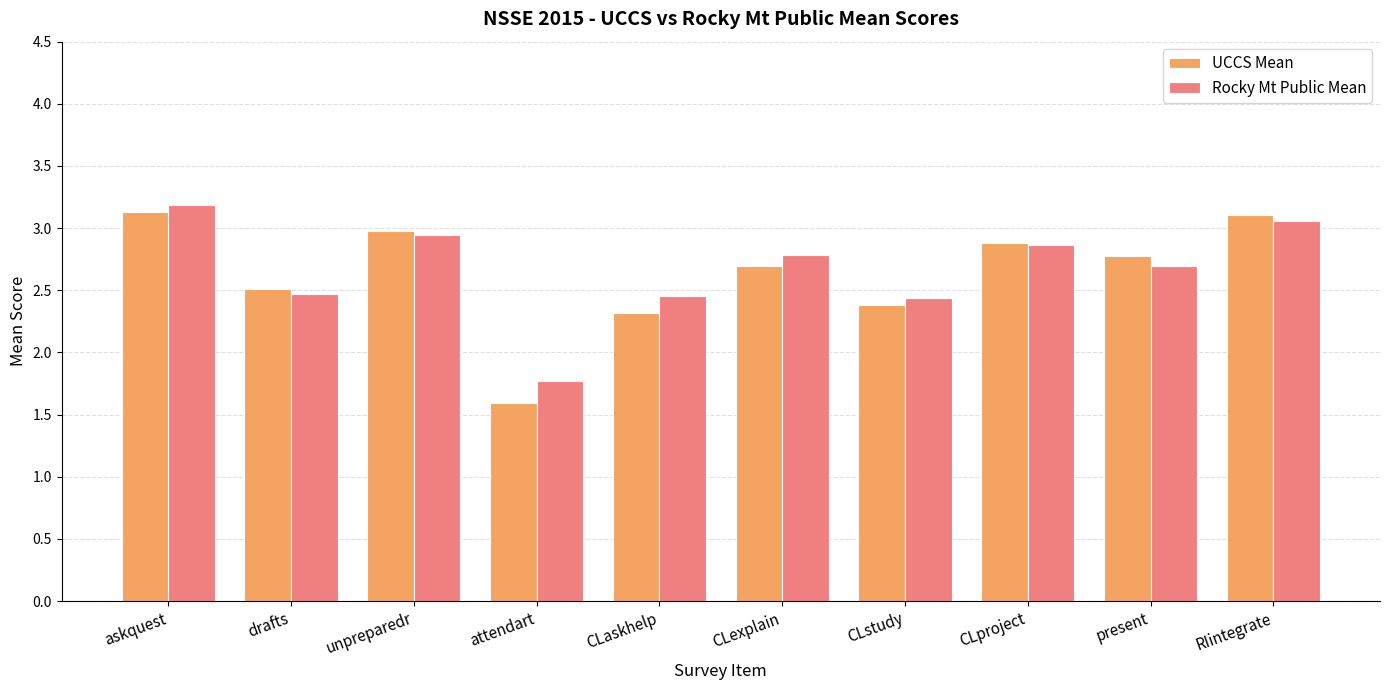

What value does the Rocky Mt Public Mean series have at CLaskhelp?

2.5